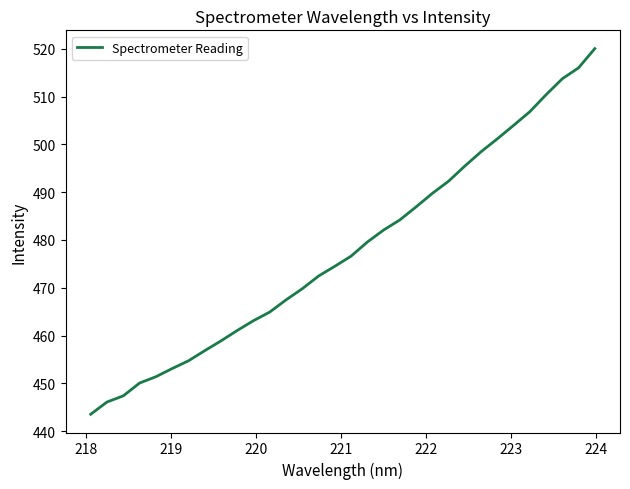

What is the minimum value shown in the chart?

443.6